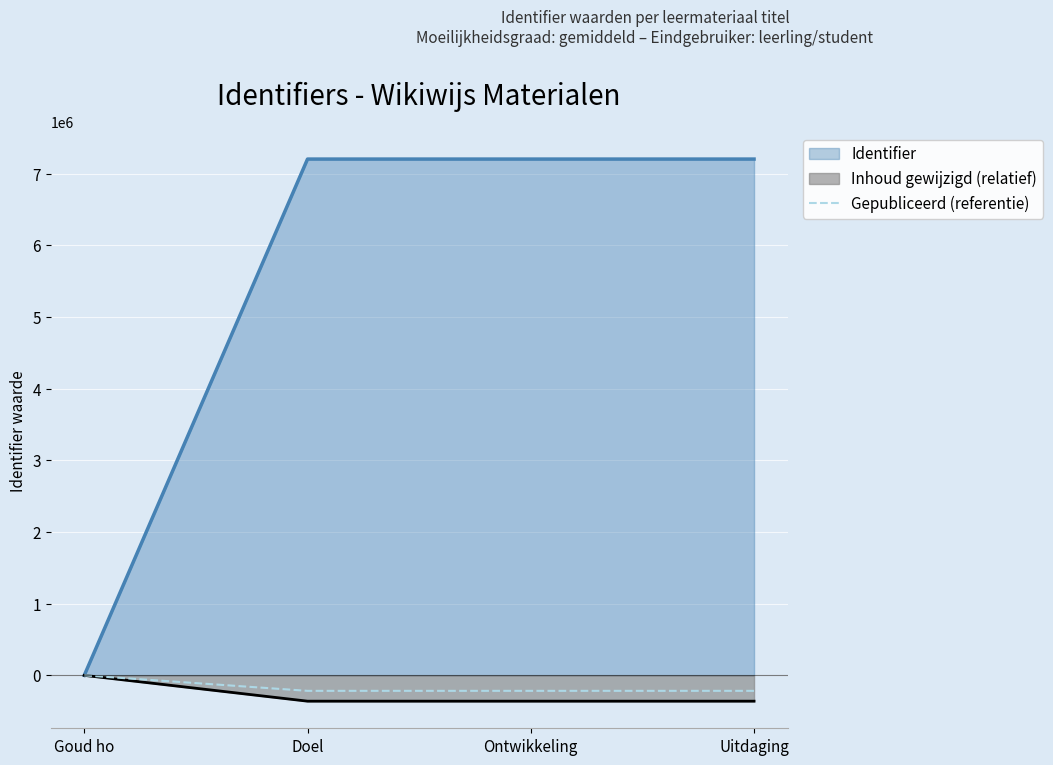

Is the value of Identifier at Goud ho greater than the value of Gepubliceerd (referentie) at Doel?

Yes